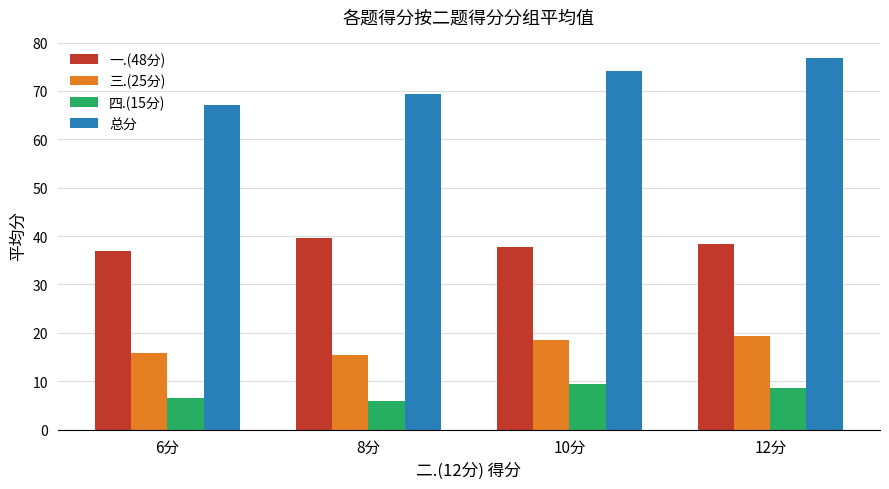

List the series in order of their overall mean, highest first.

总分, 一.(48分), 三.(25分), 四.(15分)